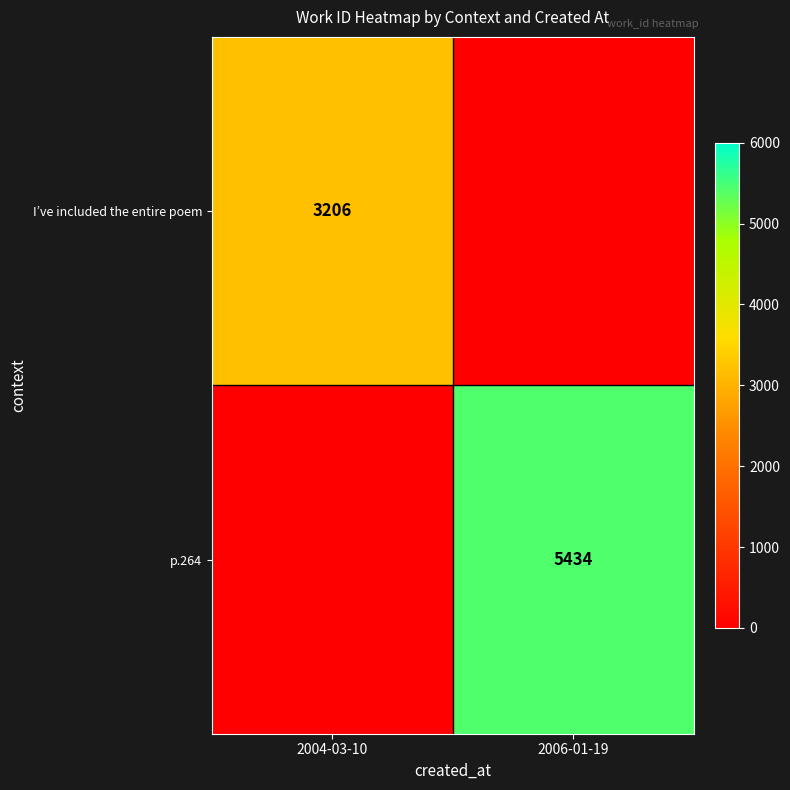

The I’ve included the entire poem series shows 3206 at 2004-03-10. True or false?

True